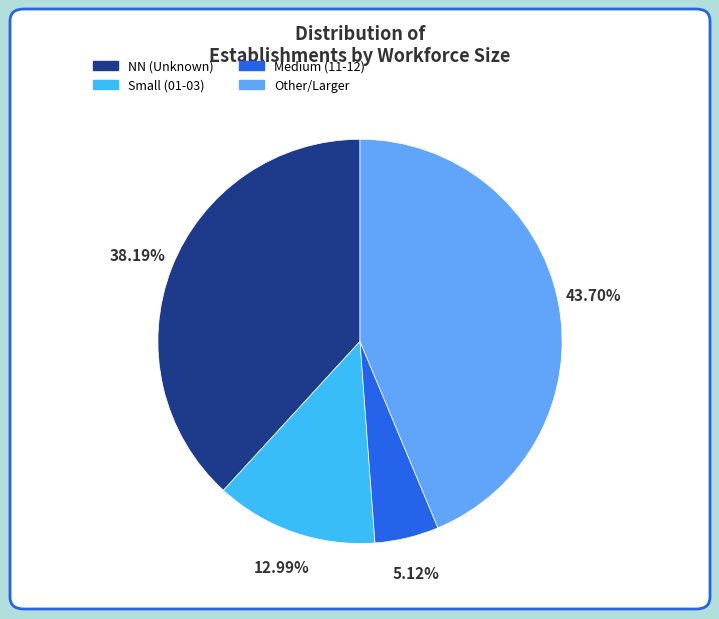

Is there a majority slice in this chart?

No